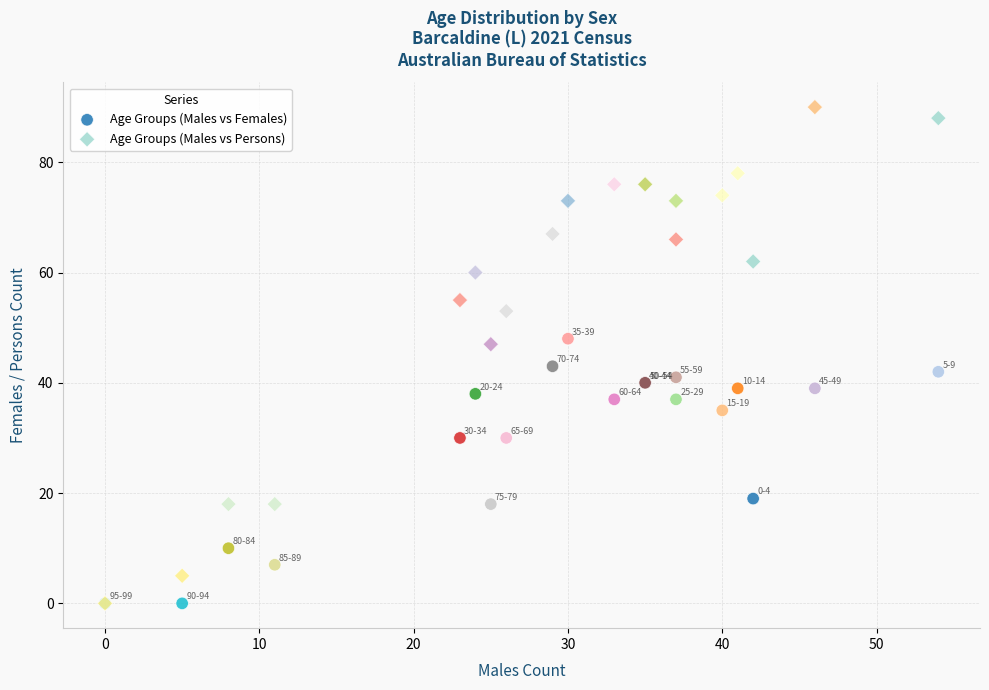

What are all the series names shown in the legend?

Age Groups (Males vs Females), Age Groups (Males vs Persons)